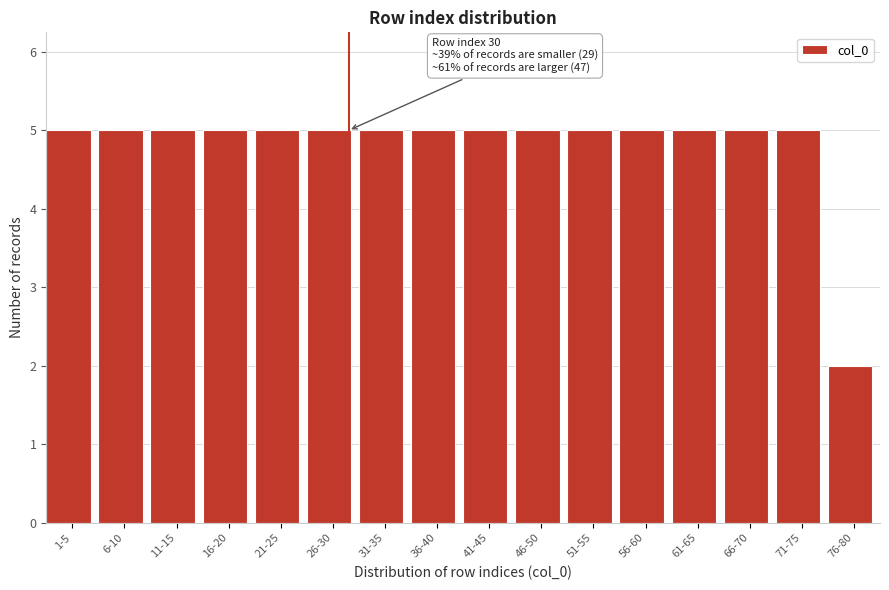

Reading left to right, transcribe all the data shown in this chart.

1-5=5	6-10=5	11-15=5	16-20=5	21-25=5	26-30=5	31-35=5	36-40=5	41-45=5	46-50=5	51-55=5	56-60=5	61-65=5	66-70=5	71-75=5	76-80=2